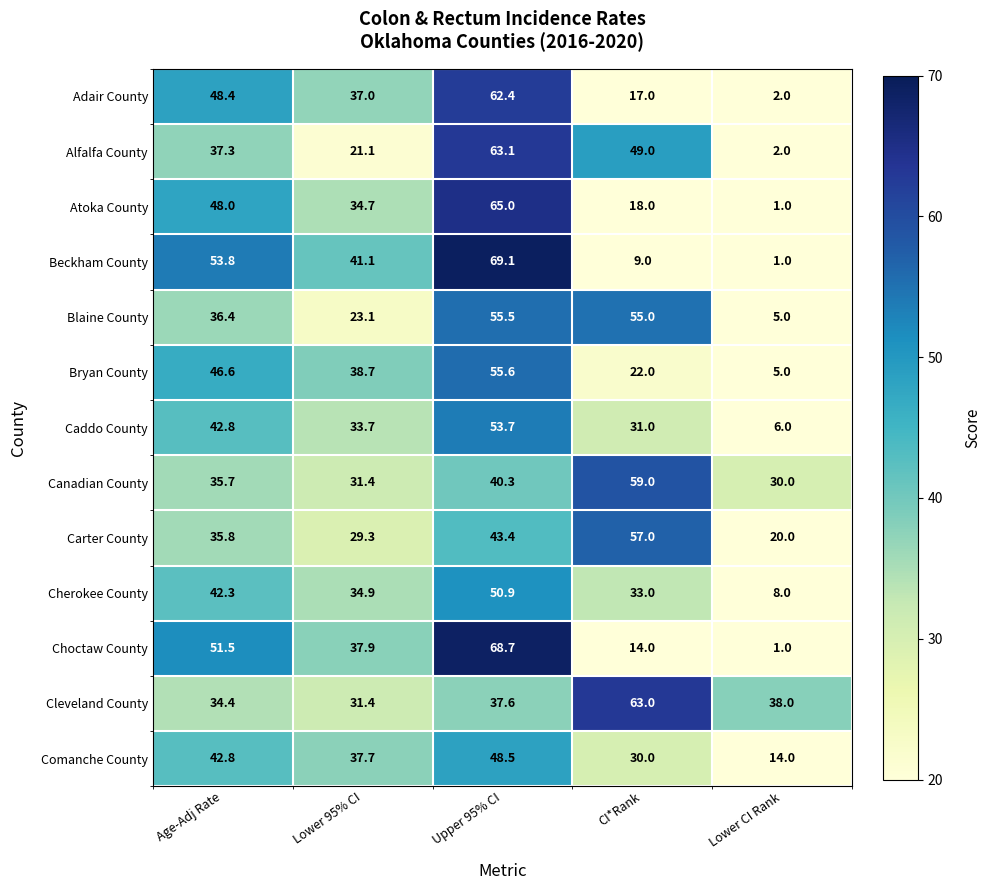

Where is Bryan County nearest to the value 30?

CI*Rank